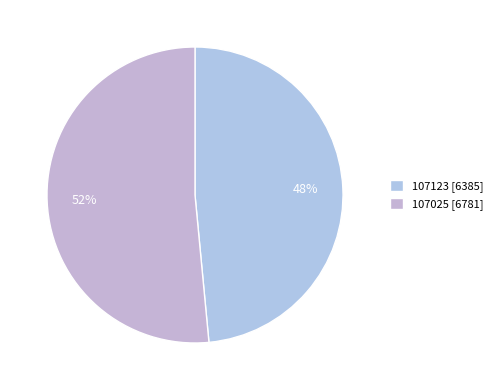

To the nearest percent, what is the average slice percentage?

50%